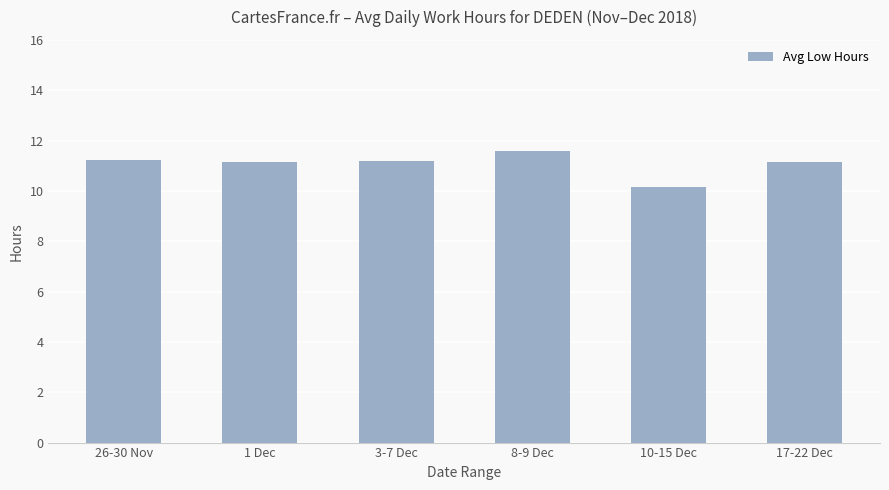

What is the change in value from 10-15 Dec to 17-22 Dec?

+1.0